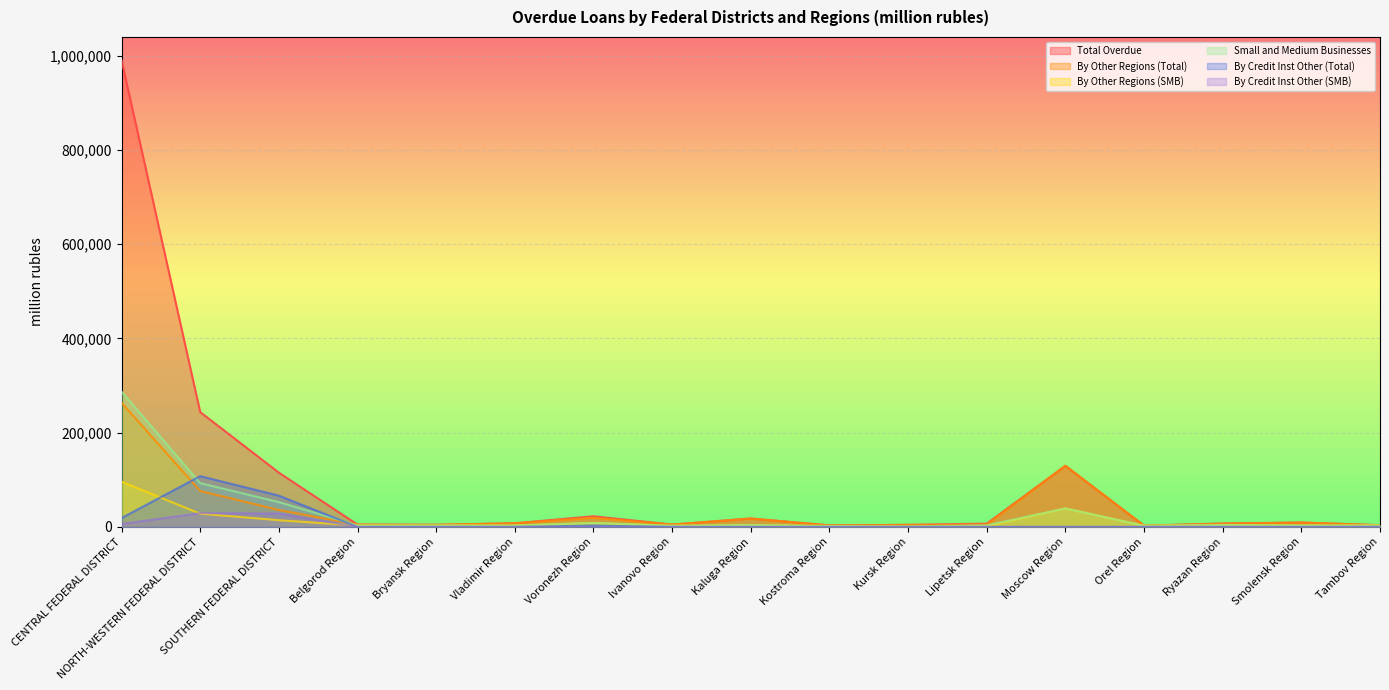

What is the value of the By Other Regions (Total) point at the 14th from the left?

2661